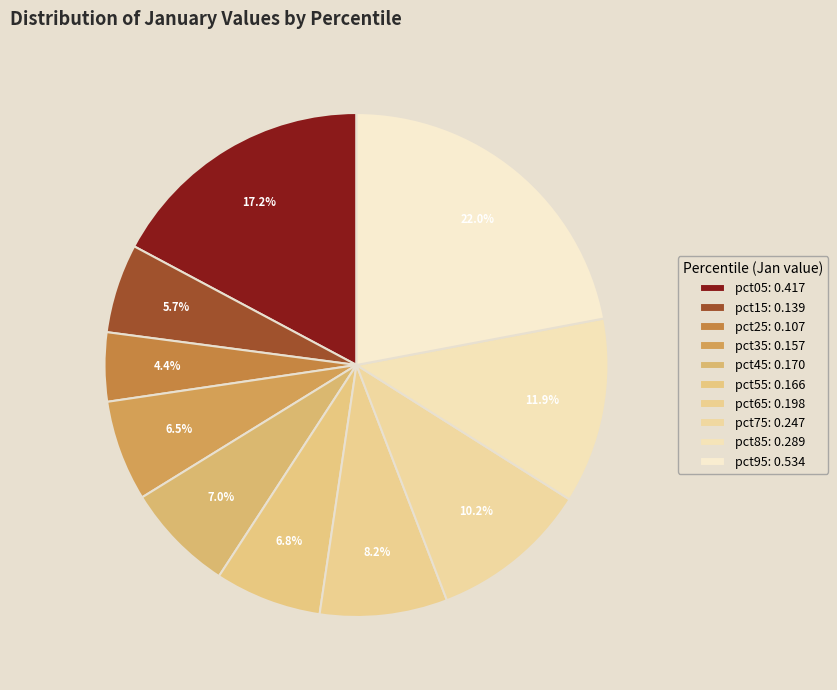

Count the number of slices in the pie.

10